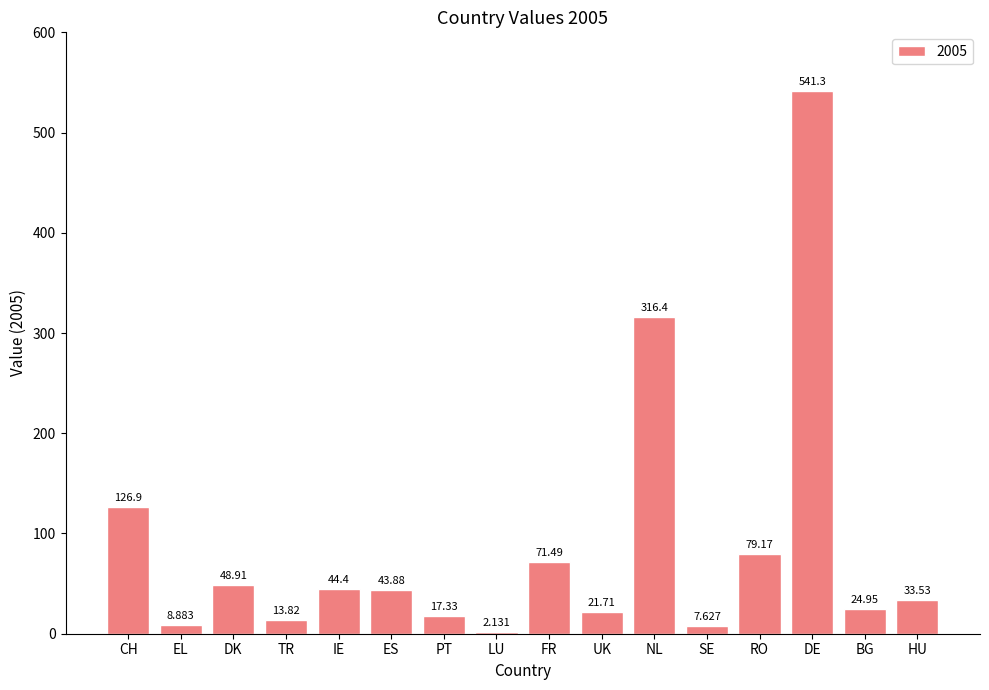

Approximately how many times larger is the value at RO compared to ES?

1.8